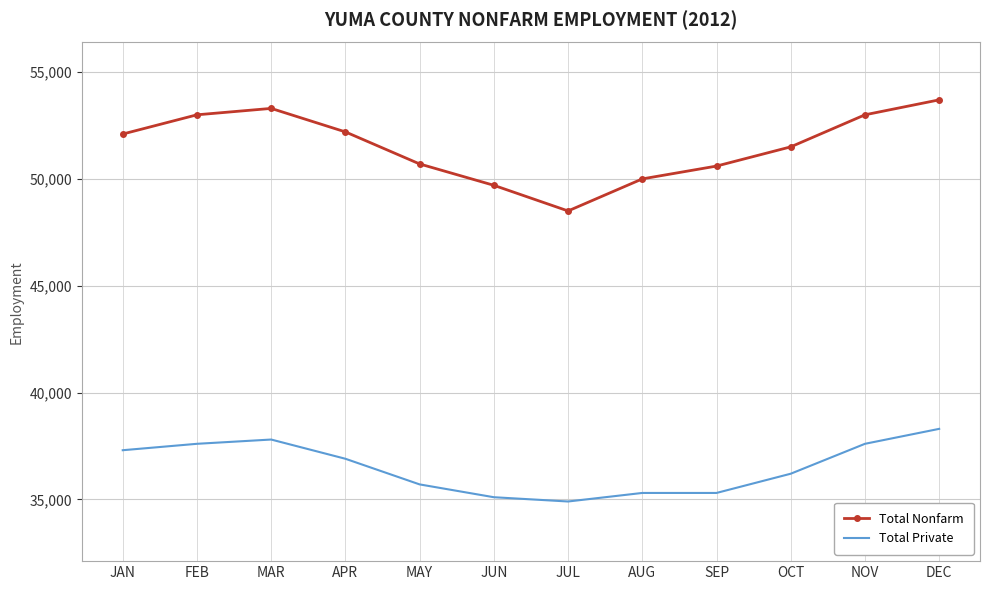

List the series in order of their overall mean, highest first.

Total Nonfarm, Total Private